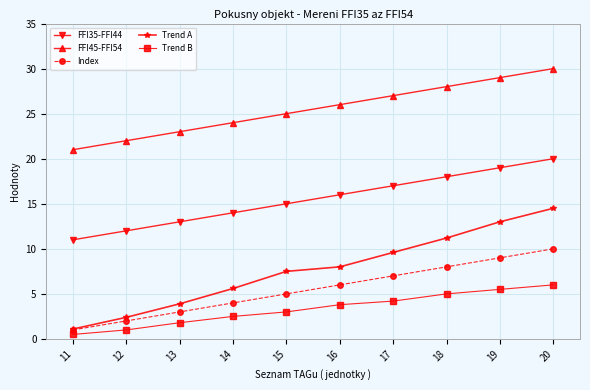

Which category has the lowest value in the Trend B series?

11